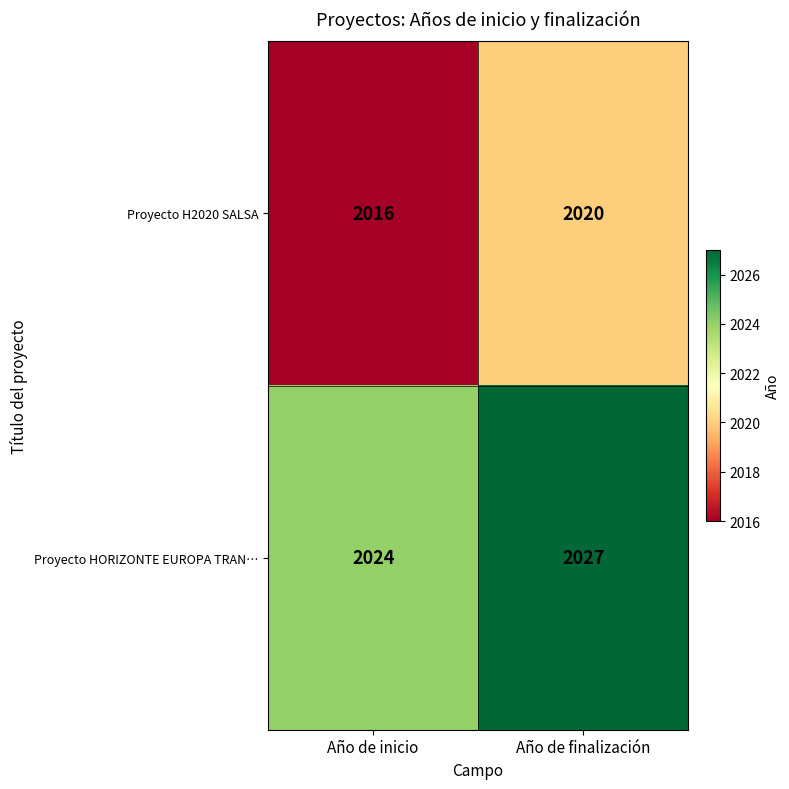

What is the difference between the highest and lowest values at Año de finalización?

7